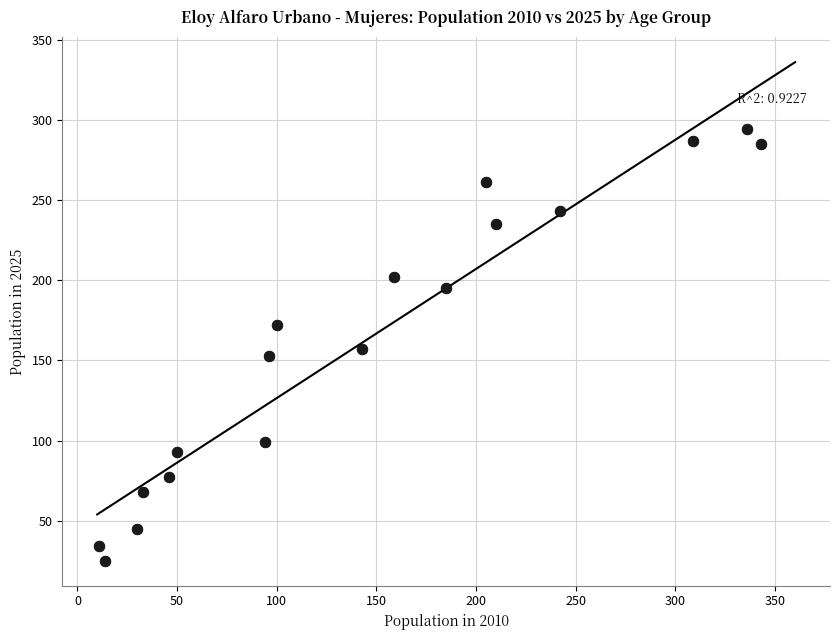

What is the range of X values (max minus min)?

332